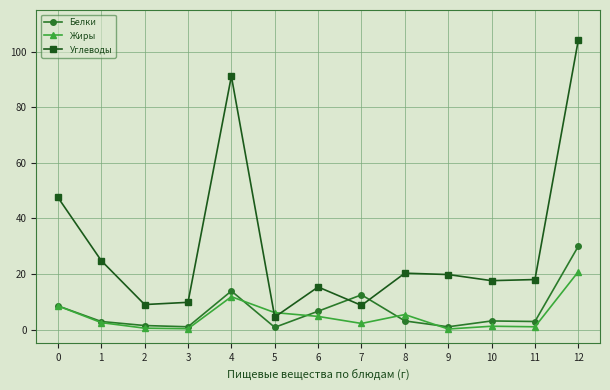

List the series in order of their peak value, highest first.

Углеводы, Белки, Жиры